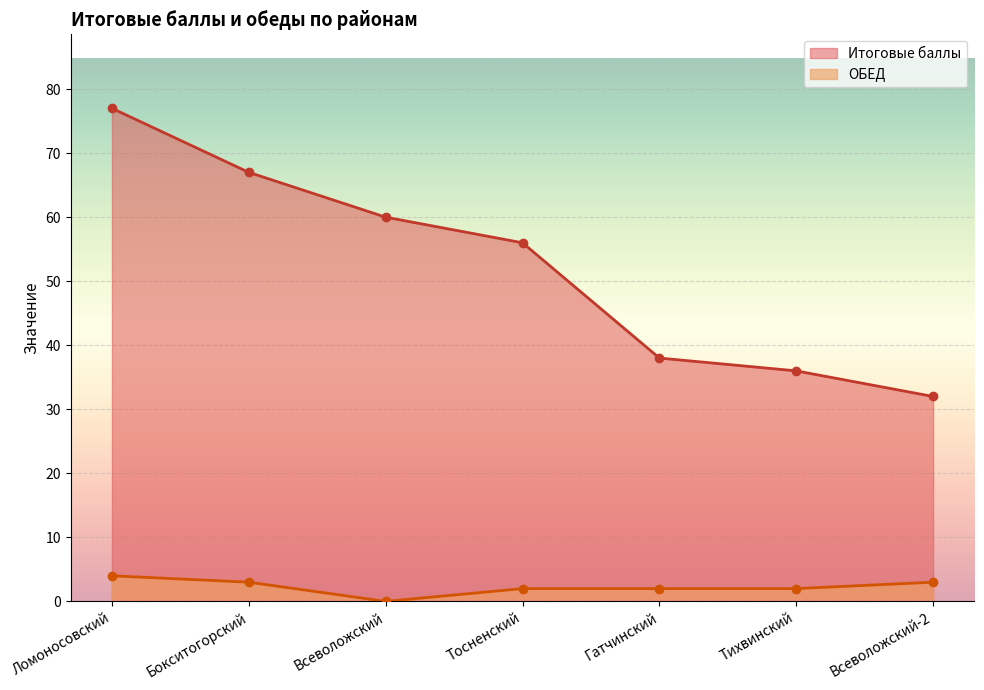

How many lines are shown in the chart?

2